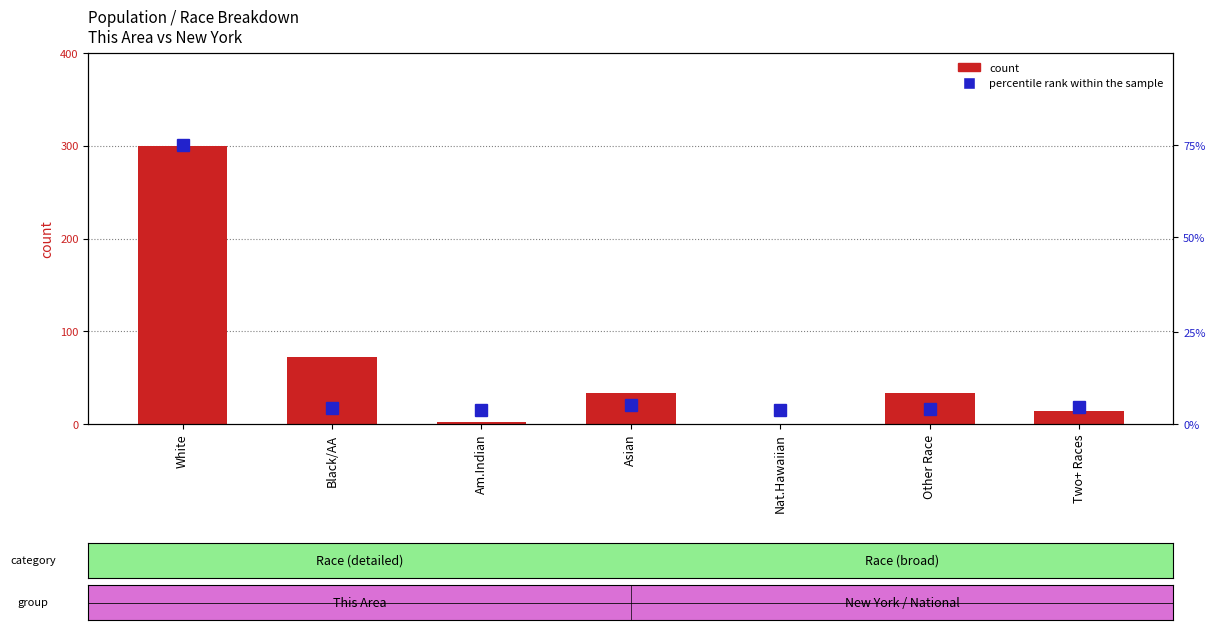

What is the sum of all percentile rank within the sample values?

133.9